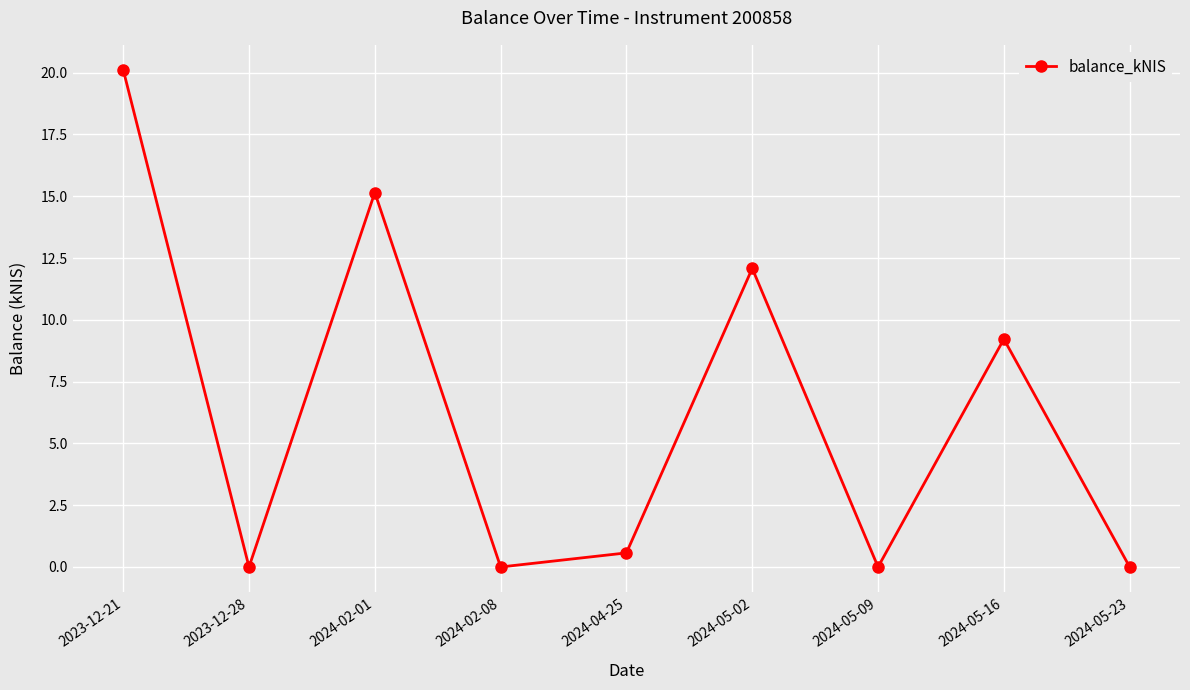

How many points are lower than both their immediate neighbors (excluding endpoints)?

3